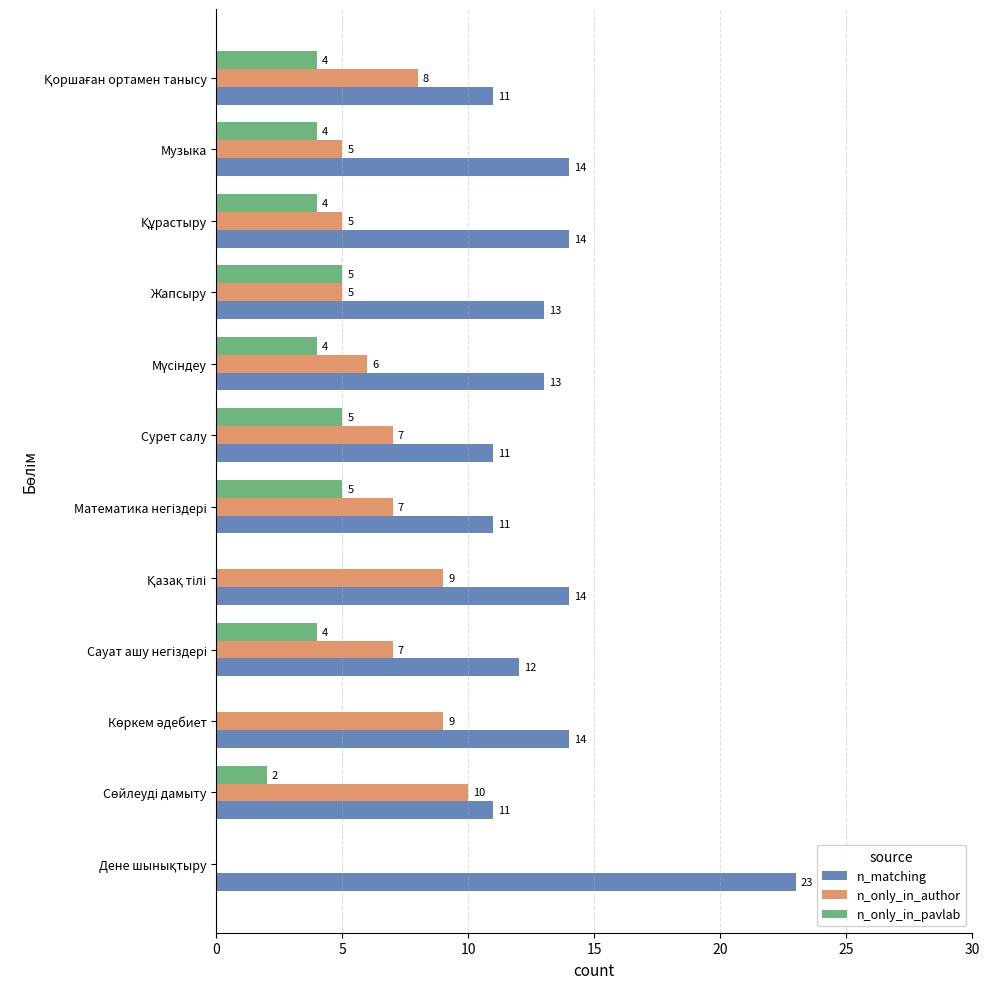

What is the highest value of the n_only_in_pavlab series?

5